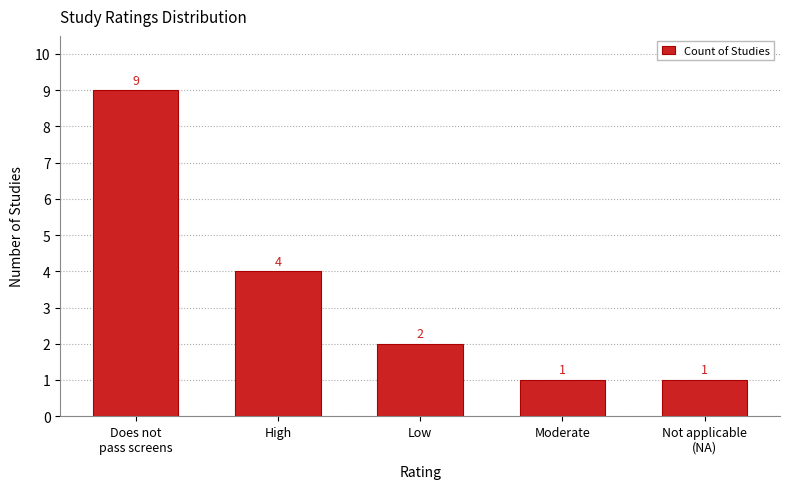

What is the value of the 5th bar from the left?

1